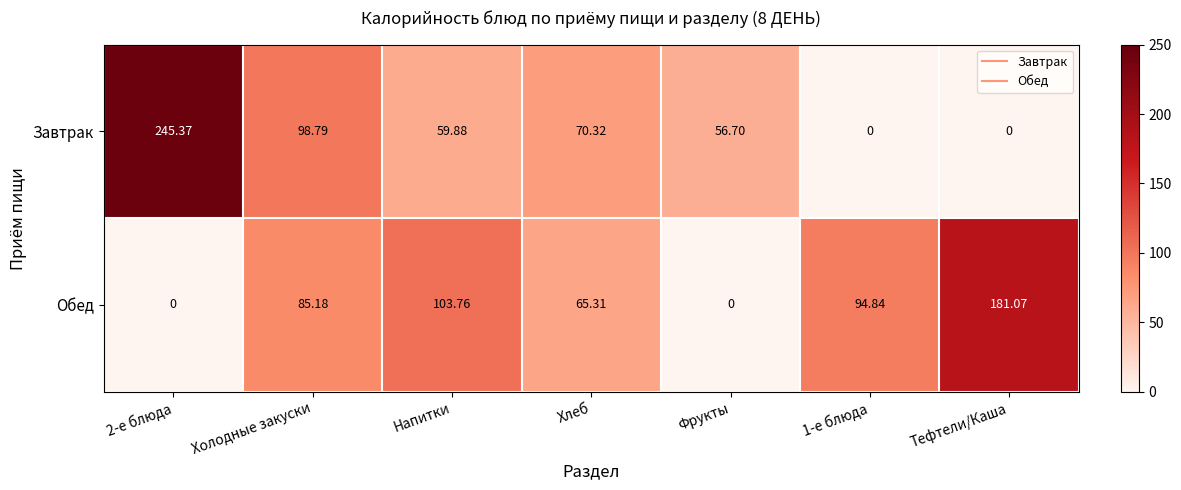

Where is Завтрак nearest to the value 122?

Холодные закуски